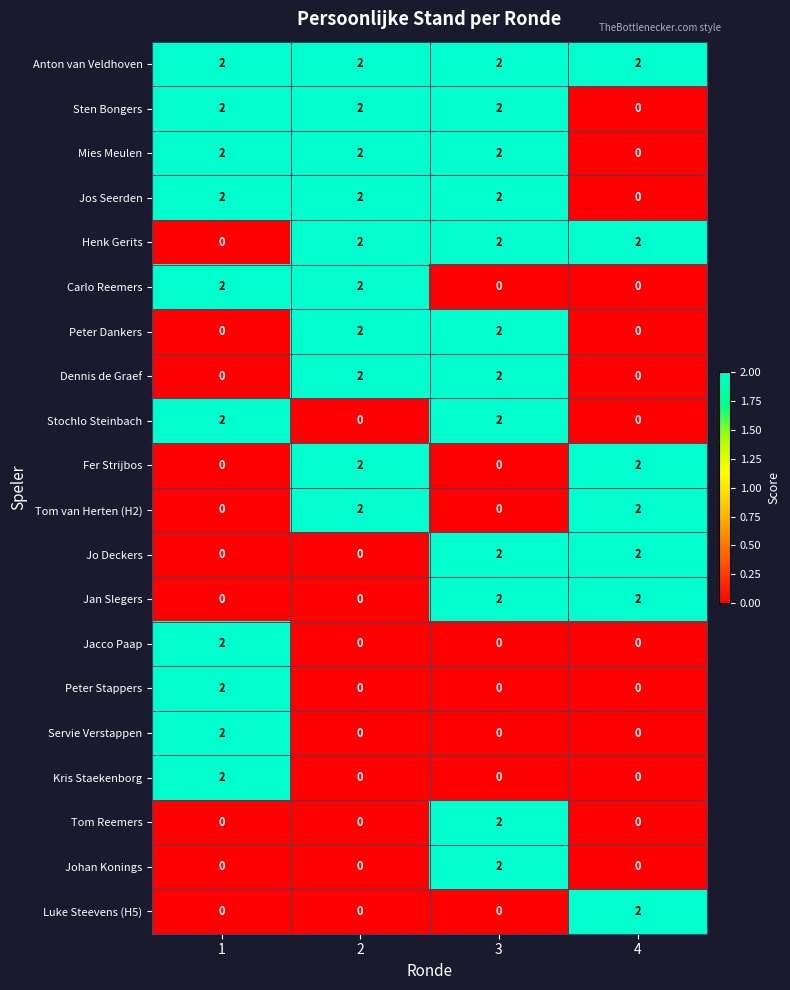

What is the difference between the highest and lowest values at 3?

2